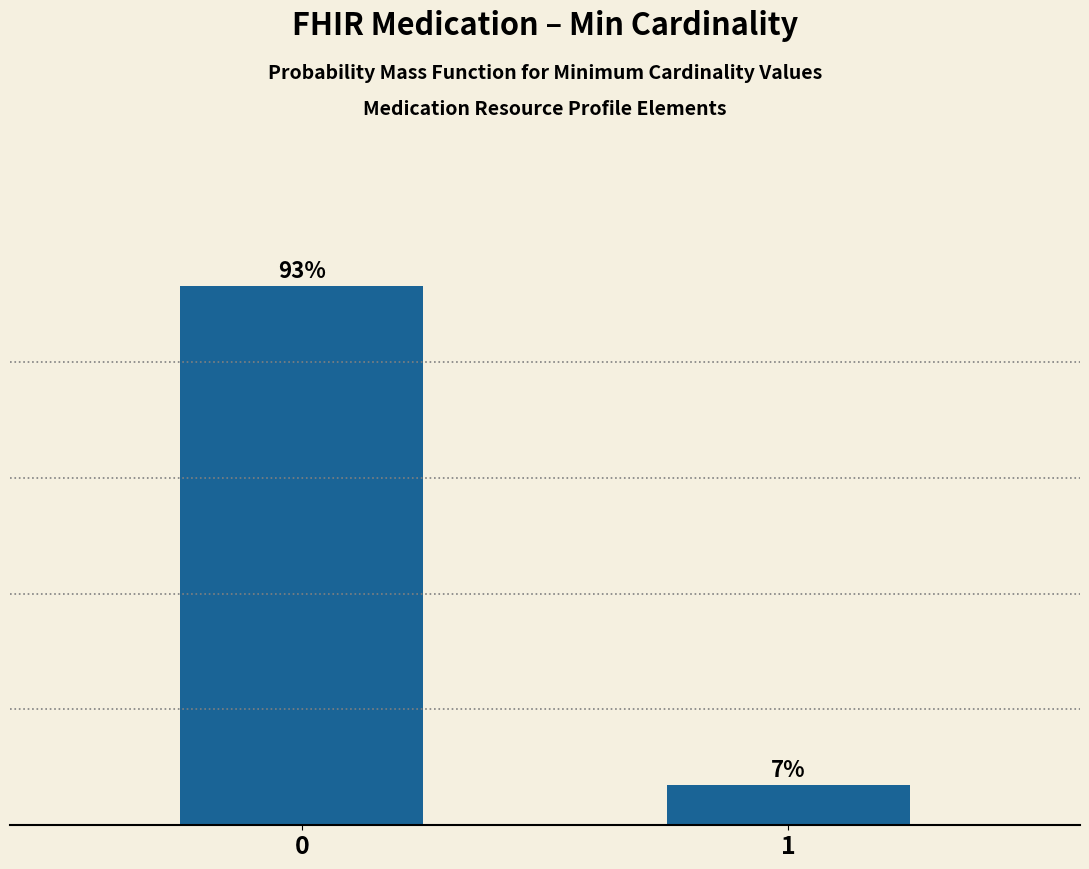

Rank the categories by value from highest to lowest.

0, 1